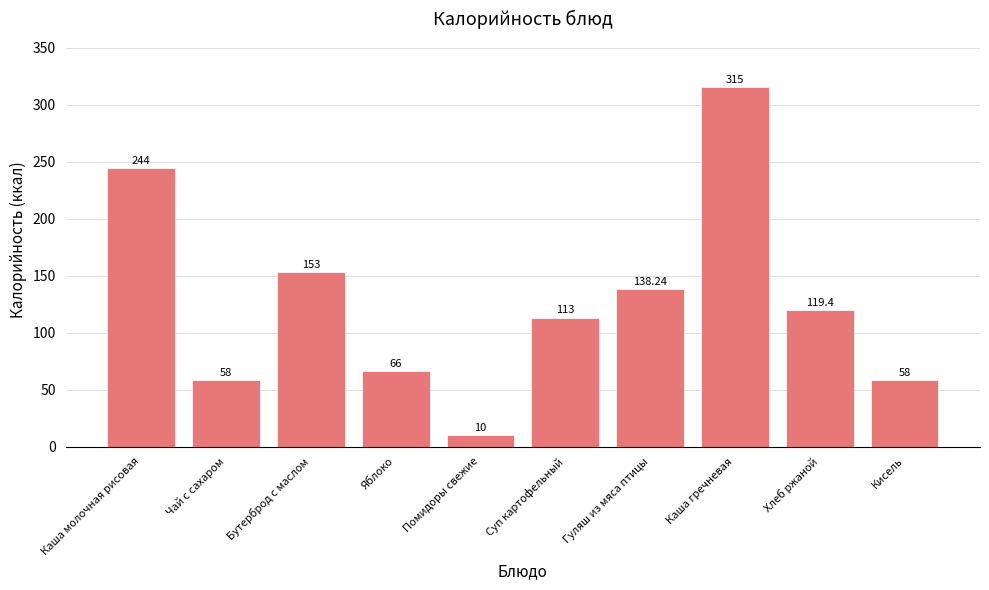

What is the difference between the values at Каша молочная рисовая and Каша гречневая?

71.0